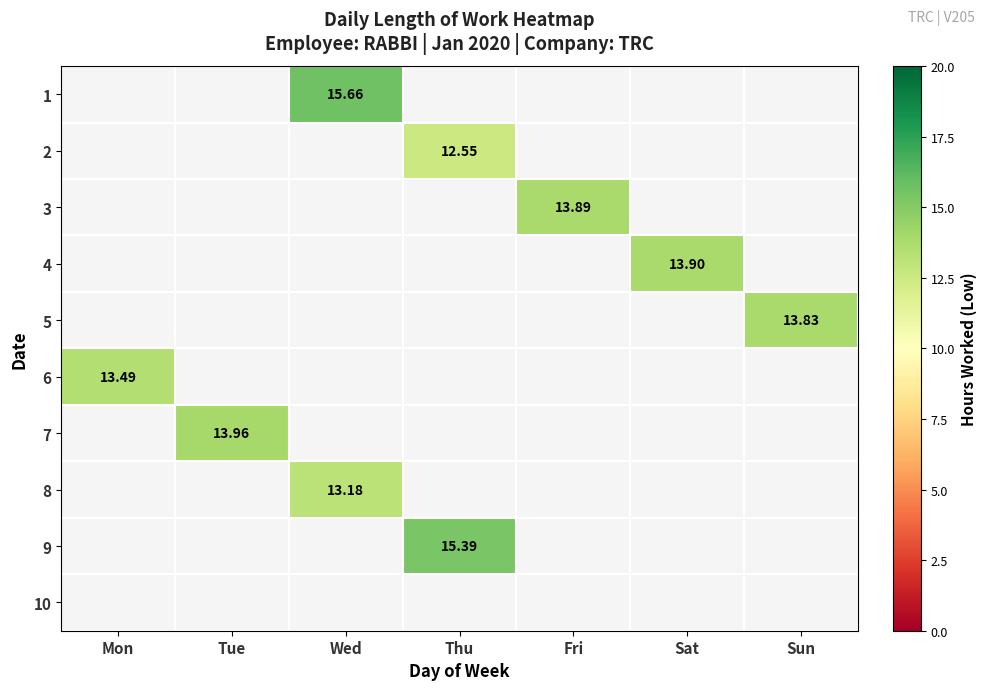

How many values in 9 are above zero?

1